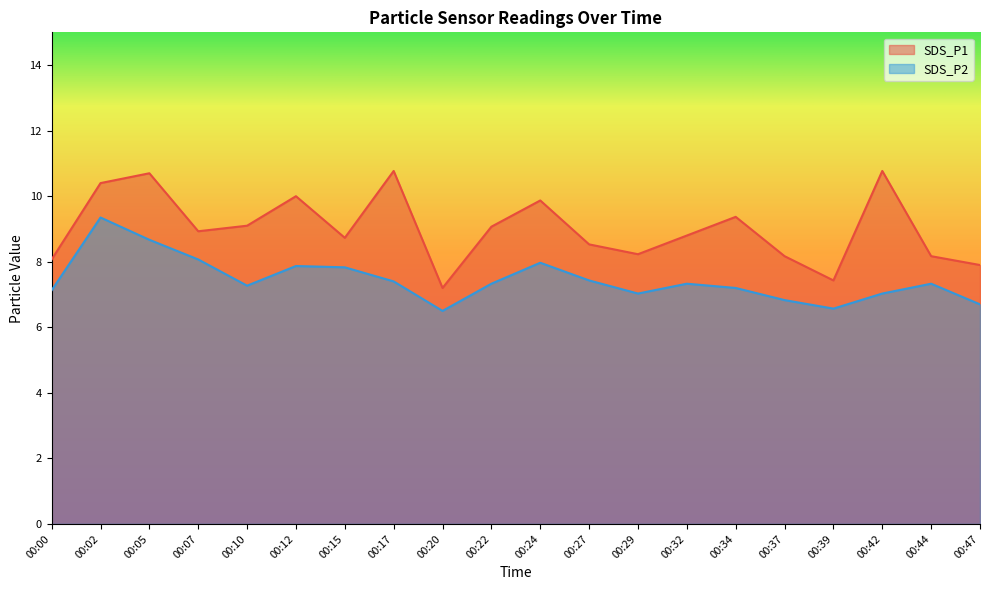

What is the value of the SDS_P1 point at the 7th from the left?

8.7